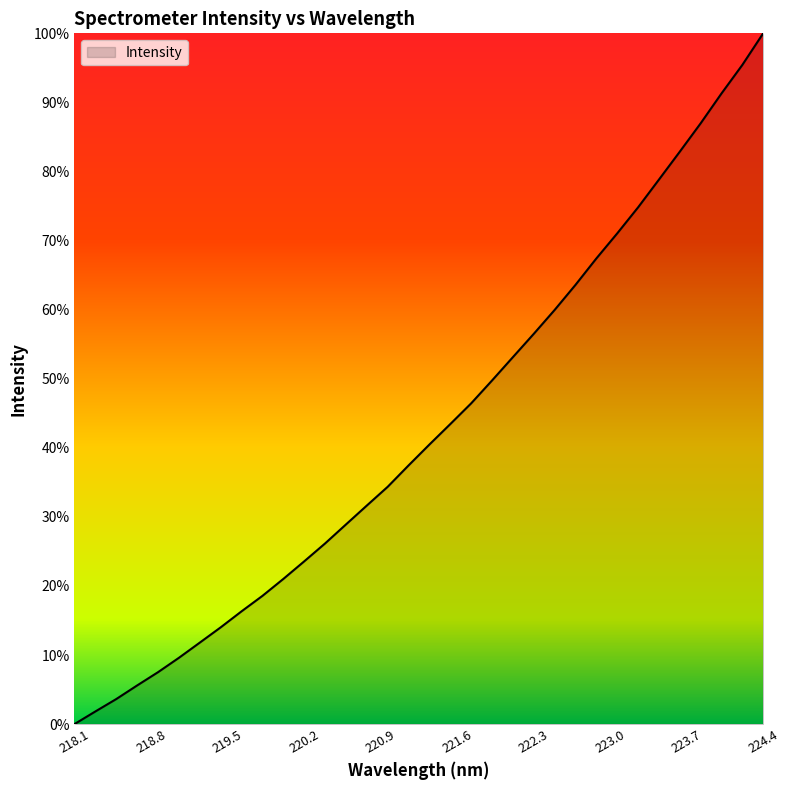

Does the chart display data point markers on the line(s)?

No